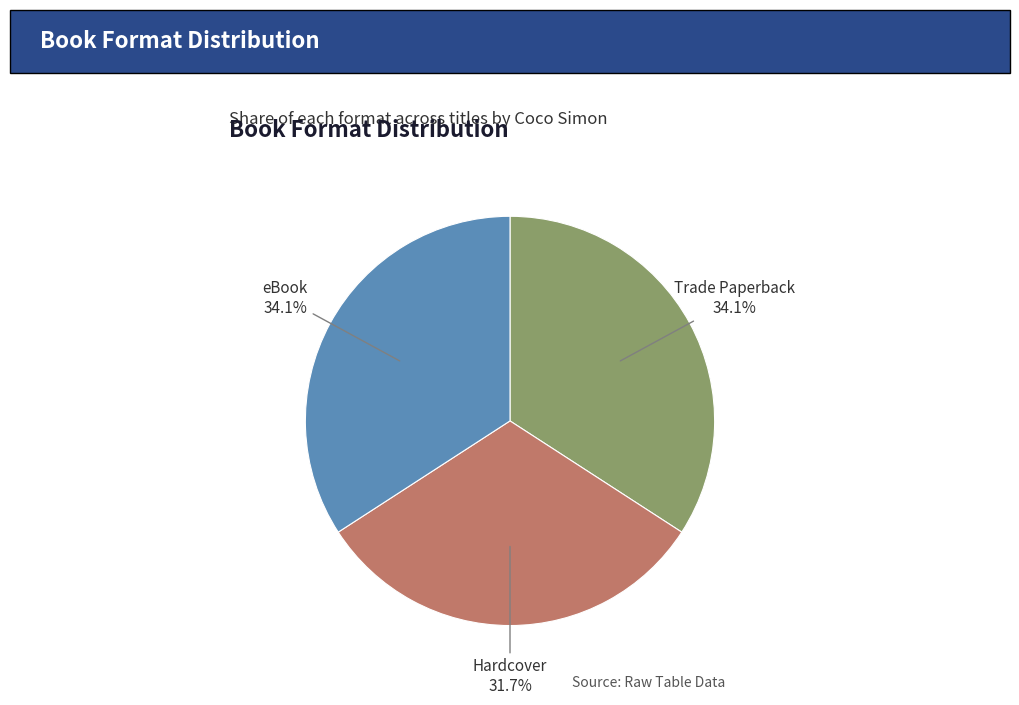

To the nearest percent, what is the average slice percentage?

33%